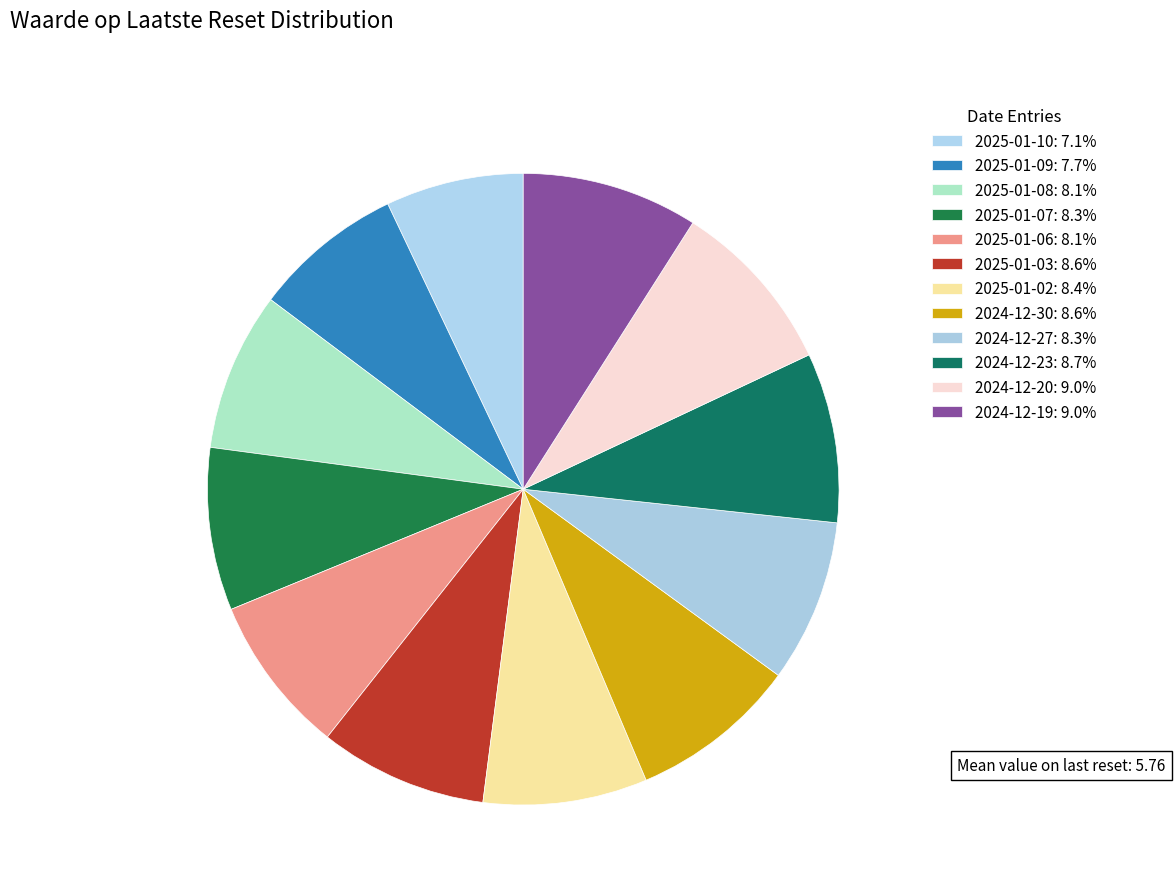

What is the ratio of the value at 2024-12-23 to the value at 2025-01-02?

1.0